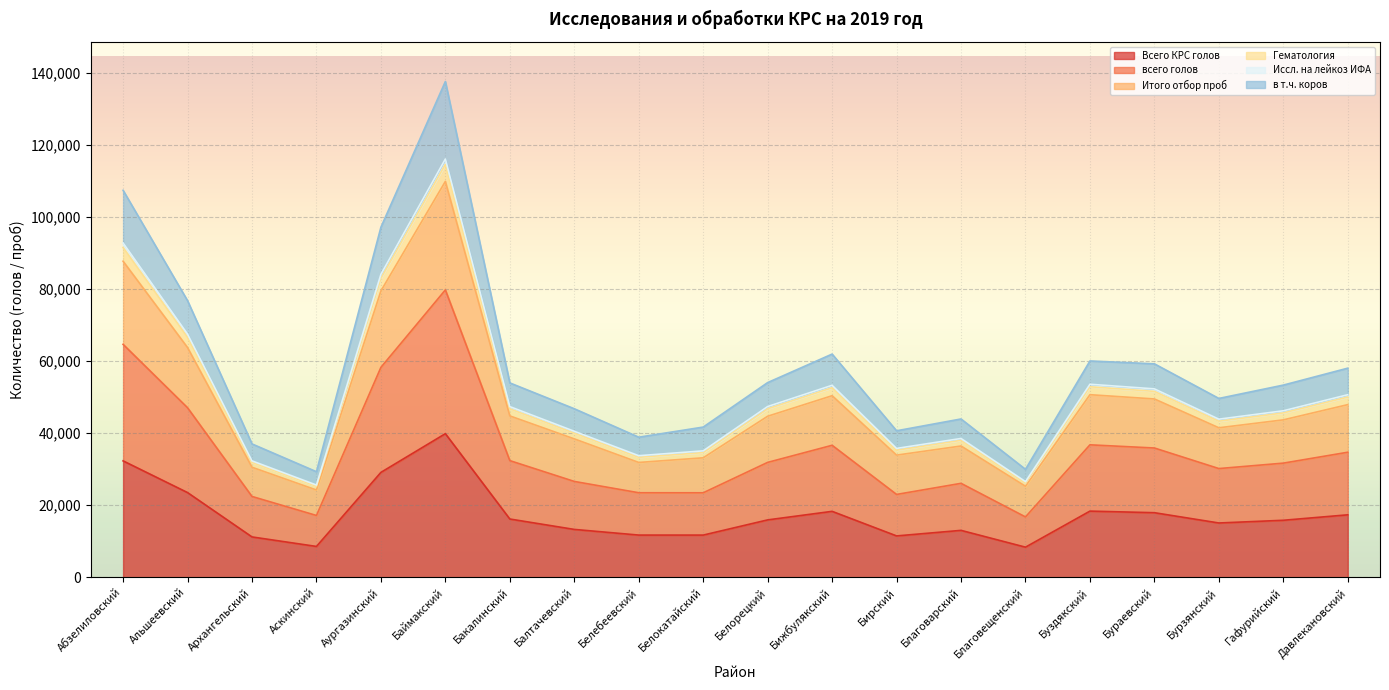

What position from the left is Благовещенский?

15